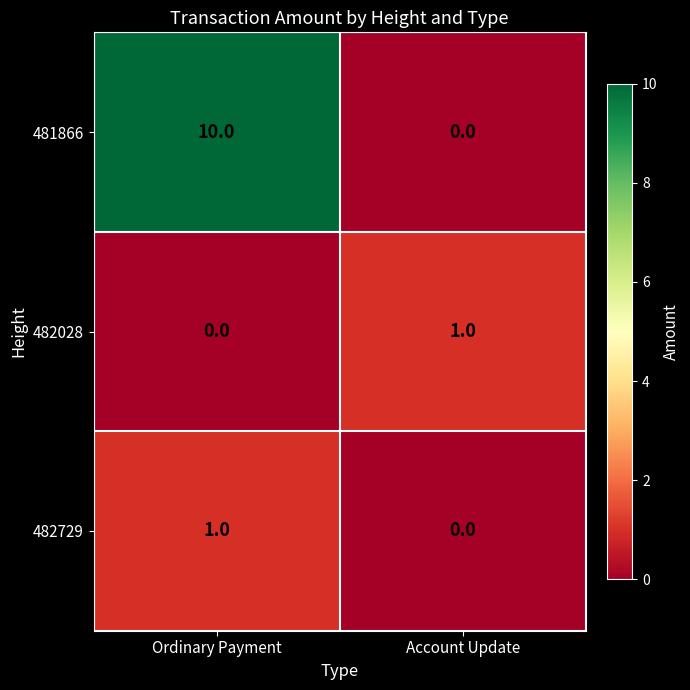

At which label does 482028 reach its minimum?

Ordinary Payment